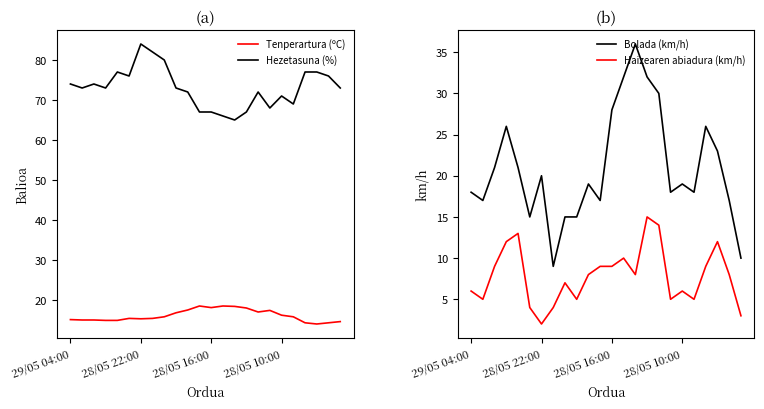

The Tenperartura (ºC) series shows 23.0 at 28/05 22:00. True or false?

False